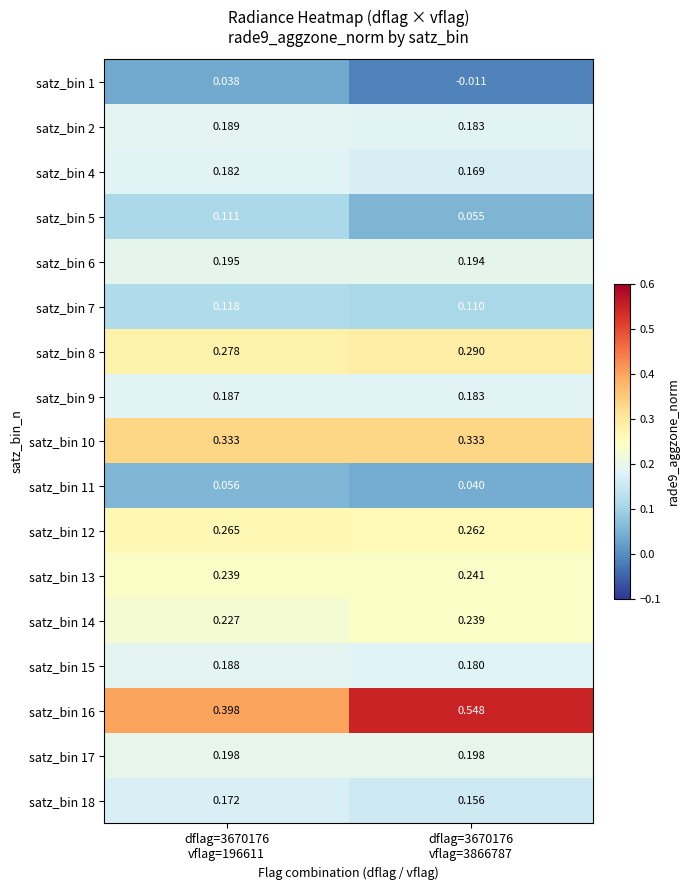

Which has a higher value, dflag=3670176
vflag=3866787 or dflag=3670176
vflag=196611?

dflag=3670176
vflag=196611